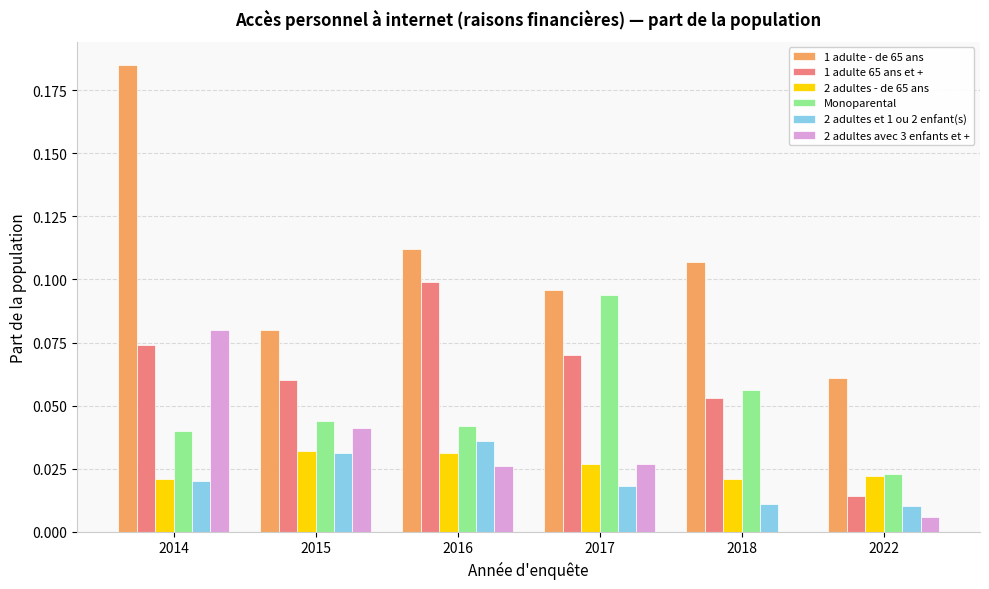

Which category has the highest value in the 1 adulte - de 65 ans series?

2014